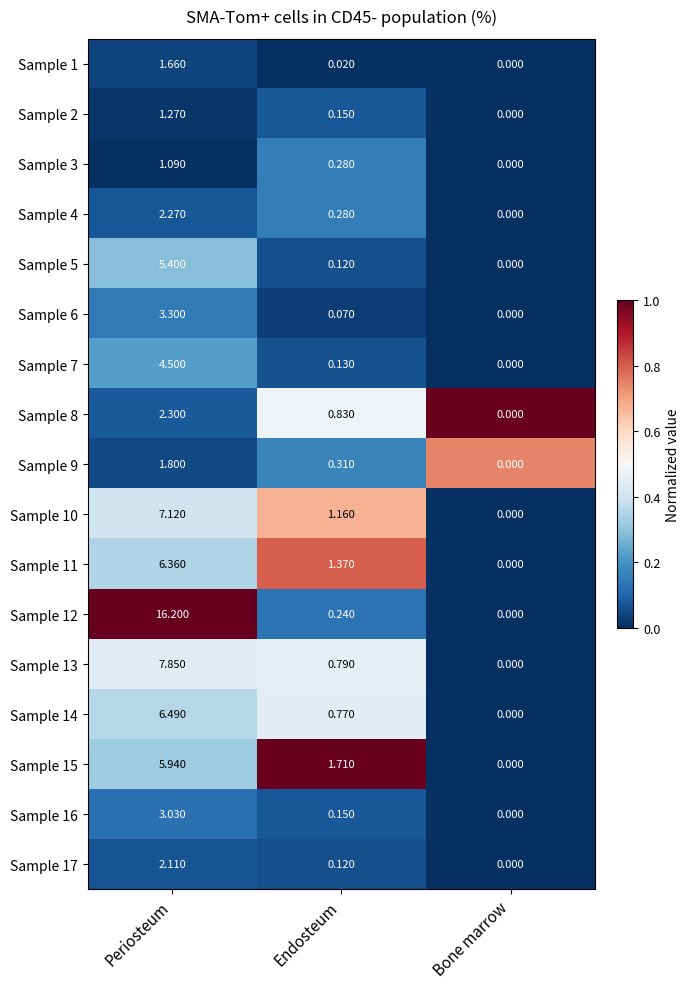

At which category is the sum across all series the highest?

Periosteum